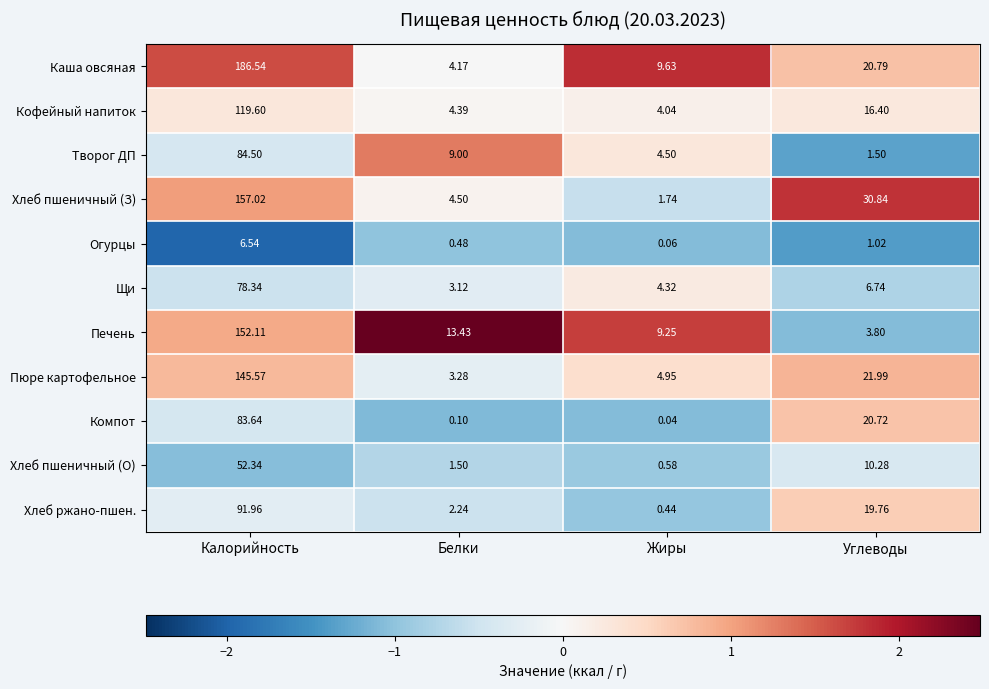

Which series has the largest total across all categories?

Каша овсяная